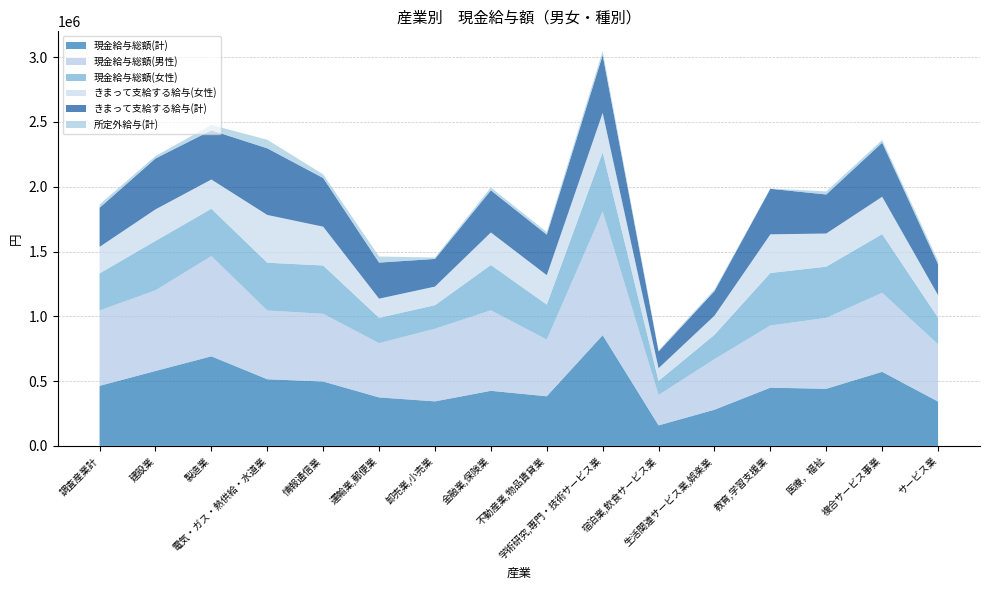

Reading left to right, list all the values displayed in this chart.

現金給与総額(計): 調査産業計=463420	建設業=578158	製造業=691271	電気・ガス・熱供給・水道業=514183	情報通信業=496809	運輸業,郵便業=374121	卸売業,小売業=343584	金融業,保険業=424932	不動産業,物品賃貸業=382829	学術研究,専門・技術サービス業=854320	宿泊業,飲食サービス業=158209	生活関連サービス業,娯楽業=279110	教育,学習支援業=449191	医療，福祉=440672	複合サービス事業=571505	サービス業=341977
現金給与総額(男性): 調査産業計=581956	建設業=622525	製造業=773765	電気・ガス・熱供給・水道業=530915	情報通信業=522547	運輸業,郵便業=418967	卸売業,小売業=560318	金融業,保険業=621559	不動産業,物品賃貸業=437841	学術研究,専門・技術サービス業=955149	宿泊業,飲食サービス業=234702	生活関連サービス業,娯楽業=390369	教育,学習支援業=480052	医療，福祉=547318	複合サービス事業=610012	サービス業=441834
現金給与総額(女性): 調査産業計=285864	建設業=381071	製造業=364965	電気・ガス・熱供給・水道業=368618	情報通信業=372844	運輸業,郵便業=195310	卸売業,小売業=181881	金融業,保険業=349577	不動産業,物品賃貸業=269653	学術研究,専門・技術サービス業=456085	宿泊業,飲食サービス業=108693	生活関連サービス業,娯楽業=187870	教育,学習支援業=405051	医療，福祉=395228	複合サービス事業=452712	サービス業=205553
きまって支給する給与(女性): 調査産業計=204616	建設業=243551	製造業=225815	電気・ガス・熱供給・水道業=368618	情報通信業=299531	運輸業,郵便業=147839	卸売業,小売業=143623	金融業,保険業=251097	不動産業,物品賃貸業=227092	学術研究,専門・技術サービス業=304488	宿泊業,飲食サービス業=98099	生活関連サービス業,娯楽業=147645	教育,学習支援業=298348	医療，福祉=255752	複合サービス事業=288470	サービス業=173778
きまって支給する給与(計): 調査産業計=301894	建設業=392715	製造業=379562	電気・ガス・熱供給・水道業=514046	情報通信業=375450	運輸業,郵便業=278283	卸売業,小売業=213423	金融業,保険業=324935	不動産業,物品賃貸業=312654	学術研究,専門・技術サービス業=445725	宿泊業,飲食サービス業=129014	生活関連サービス業,娯楽業=189133	教育,学習支援業=351436	医療，福祉=300999	複合サービス事業=417342	サービス業=239120
所定外給与(計): 調査産業計=25531	建設業=18595	製造業=41226	電気・ガス・熱供給・水道業=66177	情報通信業=28282	運輸業,郵便業=47198	卸売業,小売業=10869	金融業,保険業=21641	不動産業,物品賃貸業=20117	学術研究,専門・技術サービス業=31148	宿泊業,飲食サービス業=8496	生活関連サービス業,娯楽業=12574	教育,学習支援業=2301	医療，福祉=23846	複合サービス事業=20700	サービス業=24858